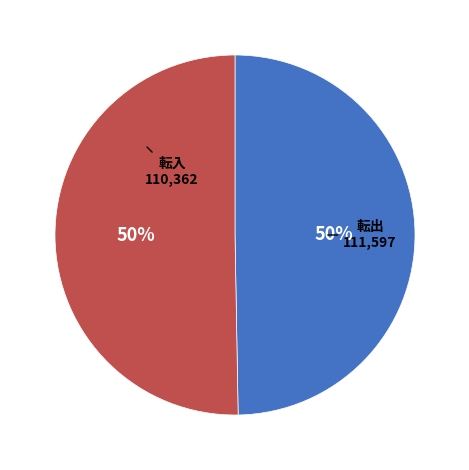

To the nearest percent, what is the average slice percentage?

50%